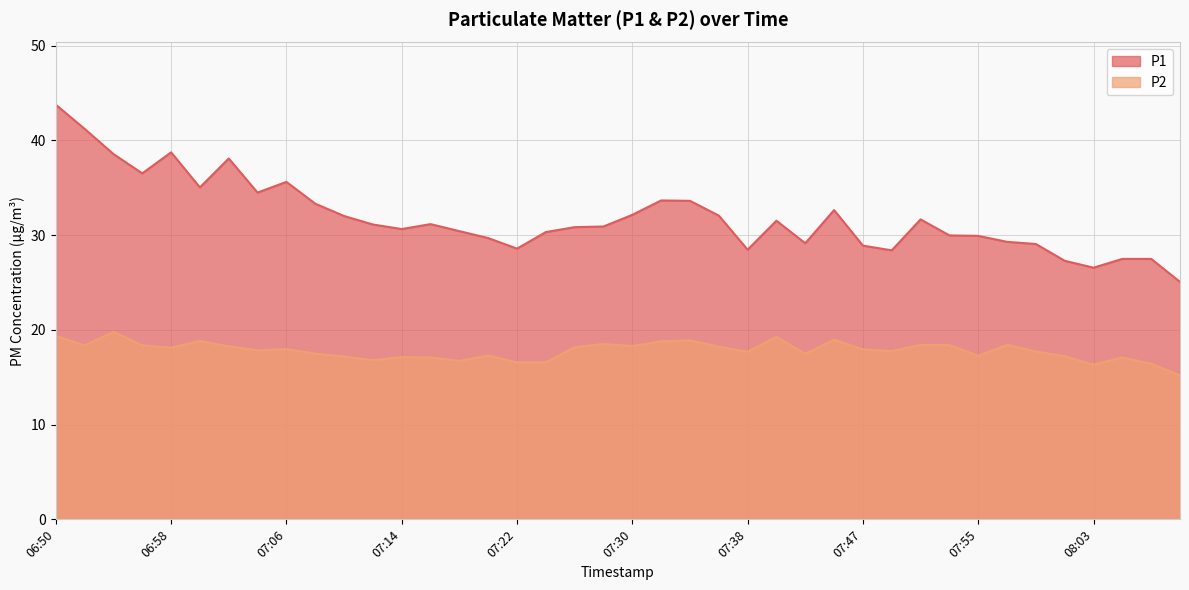

The P2 series shows 30.2 at 06:50. True or false?

False